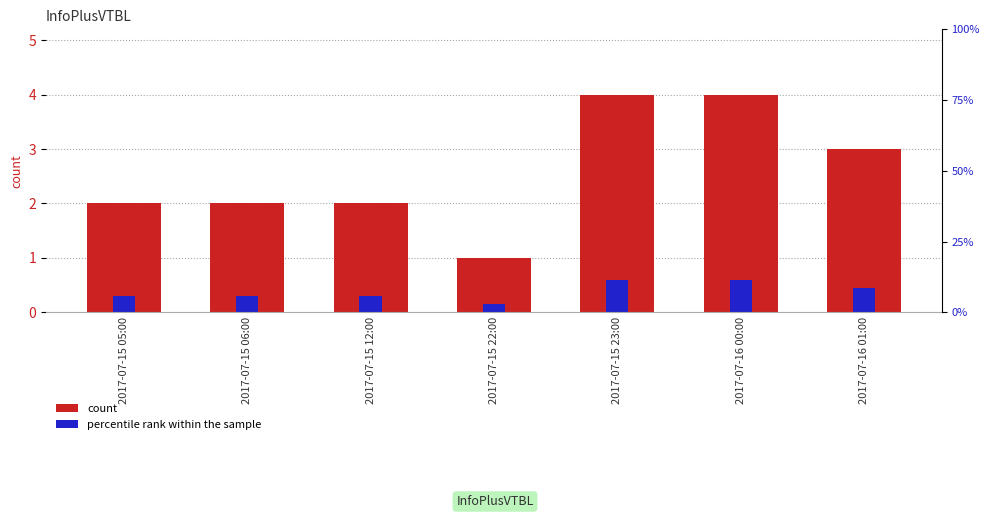

How many data points in col_3 are less than 2?

1